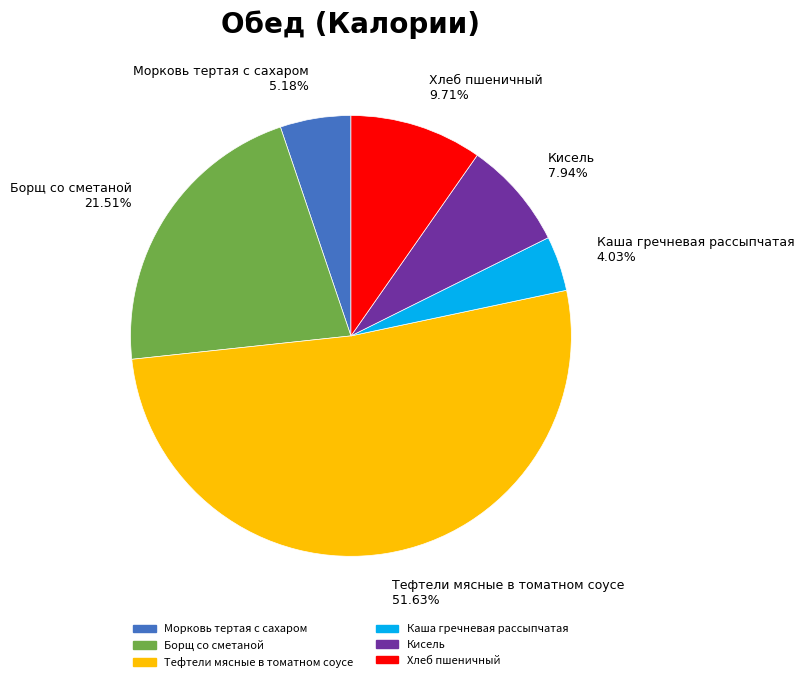

Combined, what portion of the pie is Хлеб пшеничный and Каша гречневая рассыпчатая?

13.7%